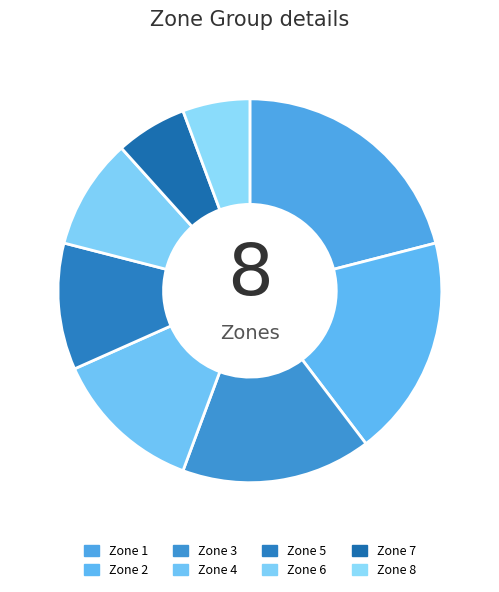

To the nearest percent, what is the average slice percentage?

12%